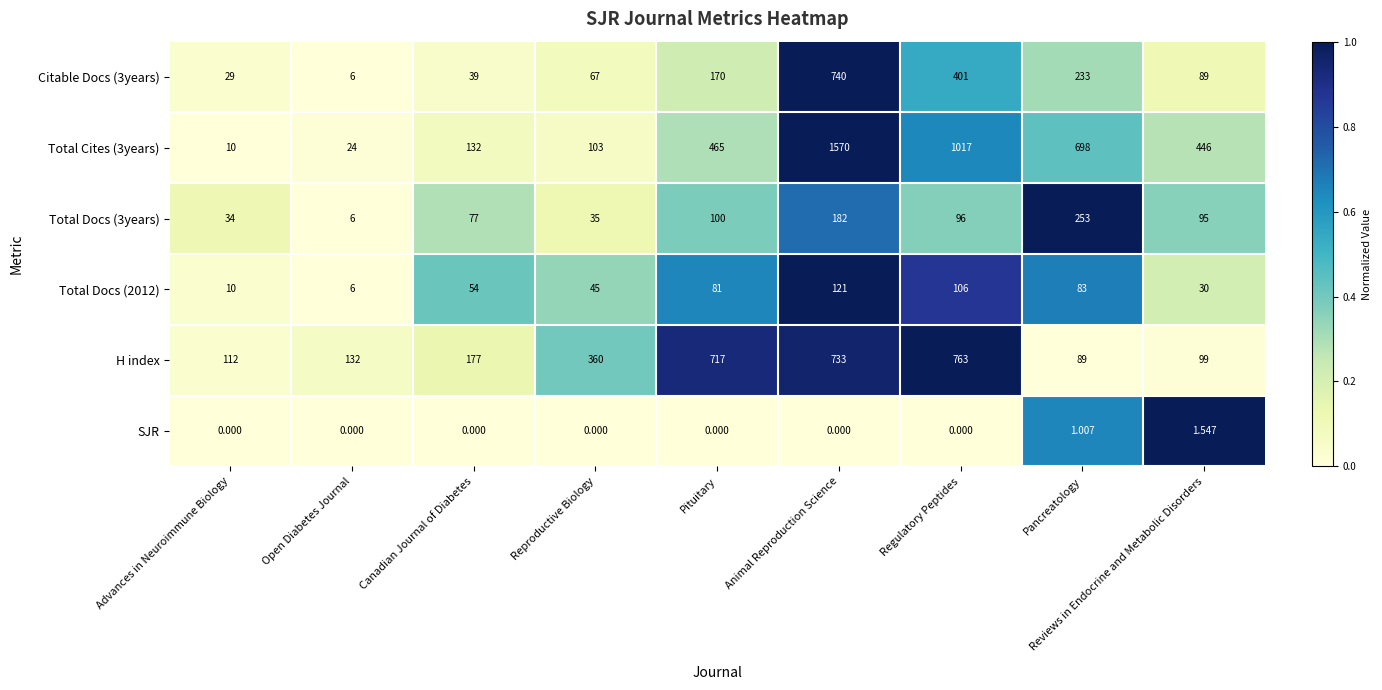

What is the total value across all series at Reviews in Endocrine and Metabolic Disorders?

760.5